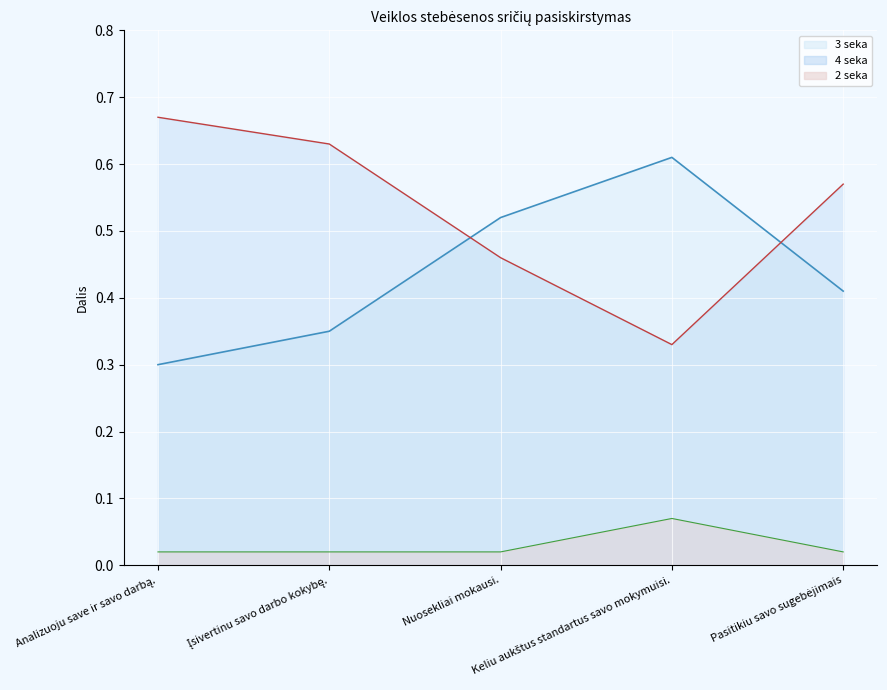

At which category does 4 seka reach its first local valley?

Keliu aukštus standartus savo mokymuisi.